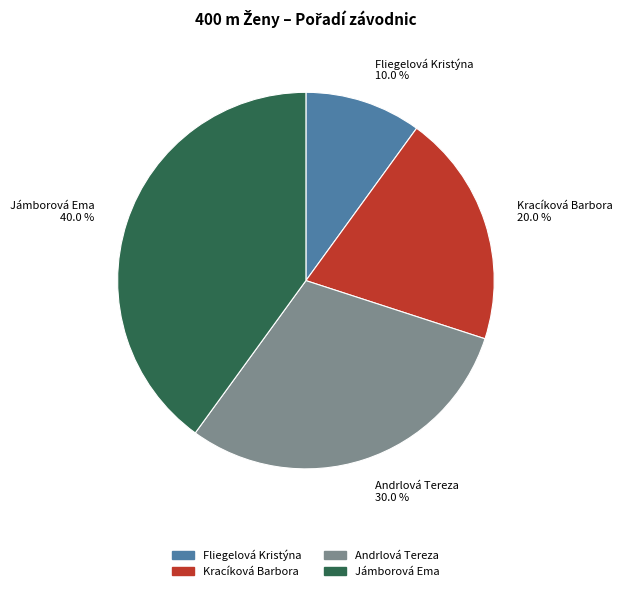

Does Fliegelová Kristýna account for over 50% of the chart?

No